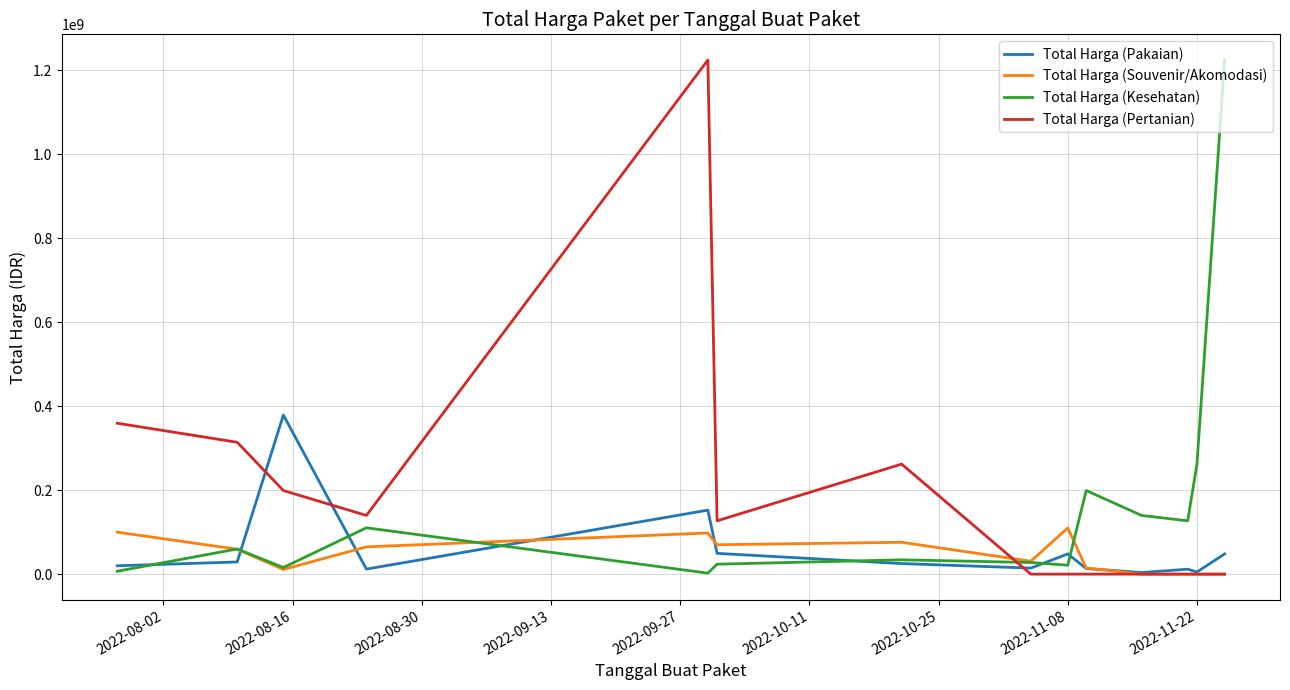

What is the maximum value for Total Harga (Kesehatan)?

1224682000